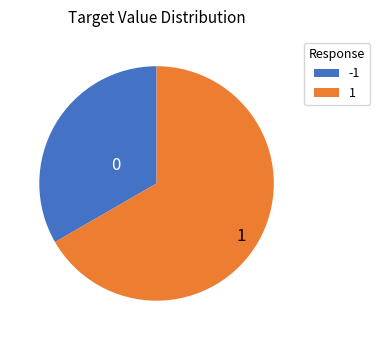

How many segments does this pie chart have?

2